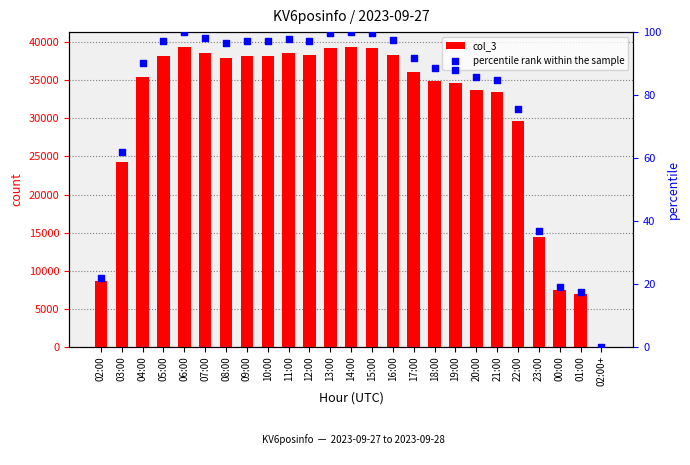

Which series has the widest spread of Y values?

col_3